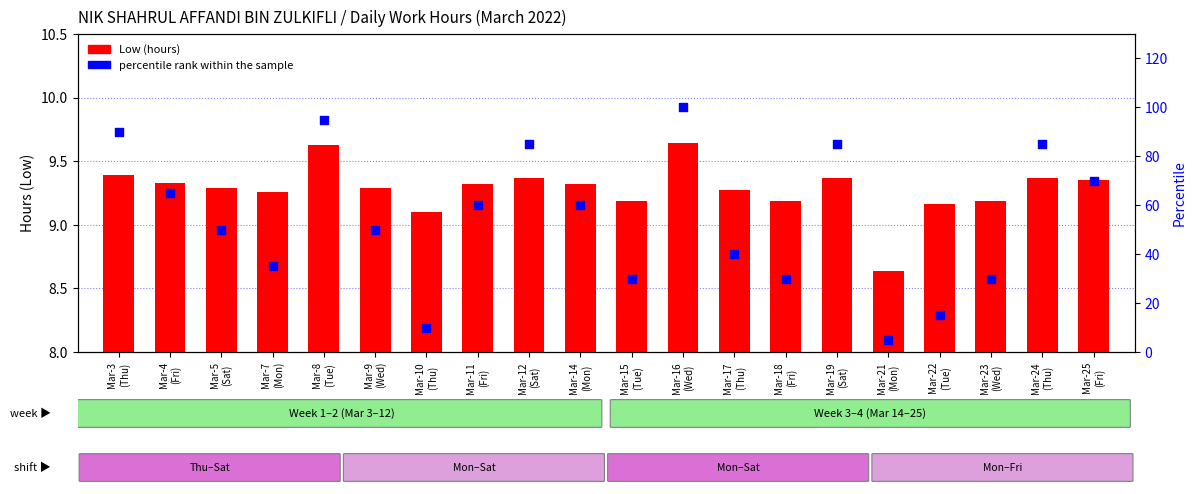

At which category is the sum across all series the highest?

Mar-16
(Wed)